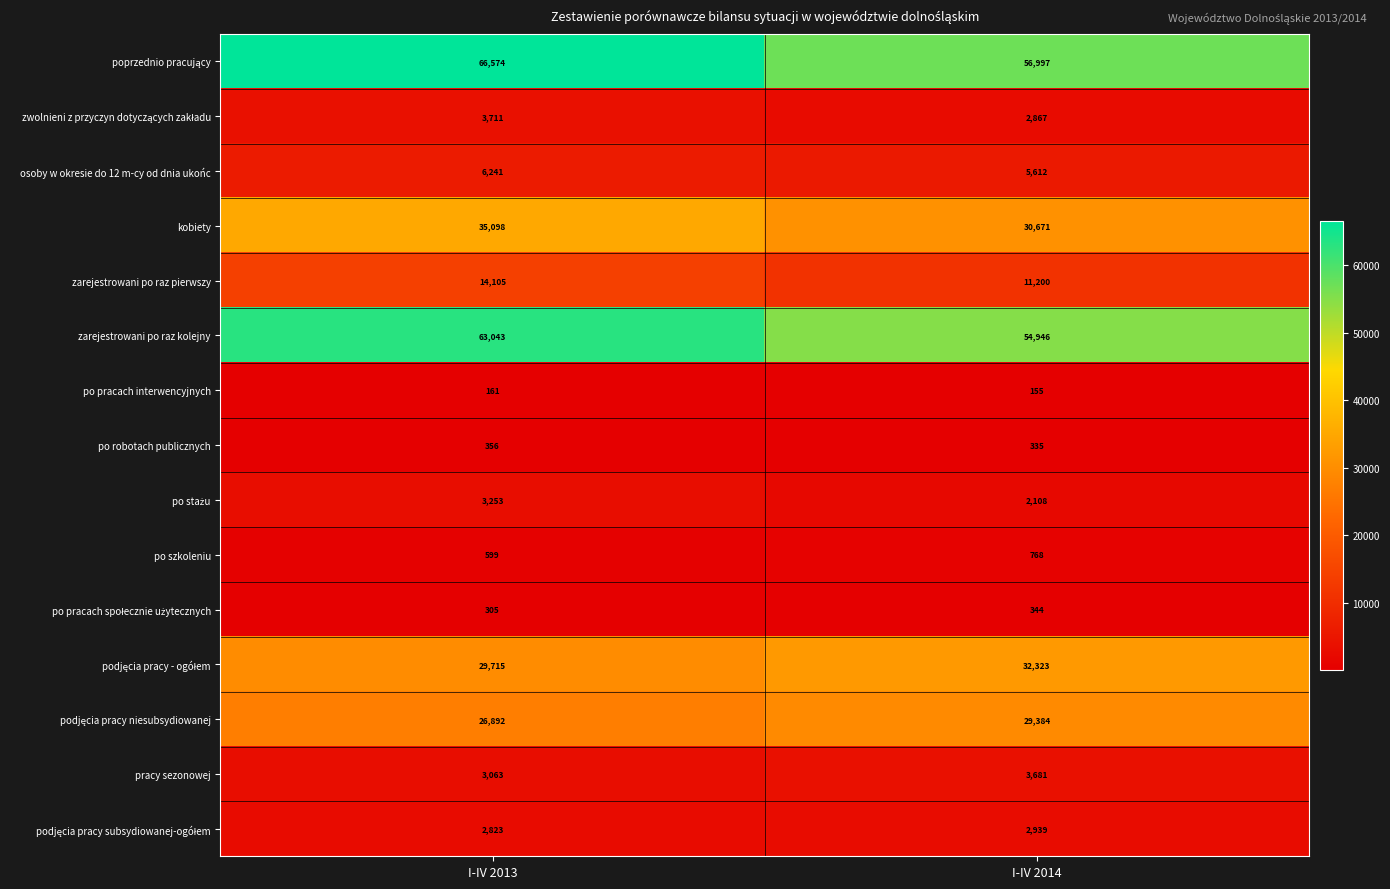

Read the osoby w okresie do 12 m-cy od dnia ukońc value at I-IV 2013.

6241